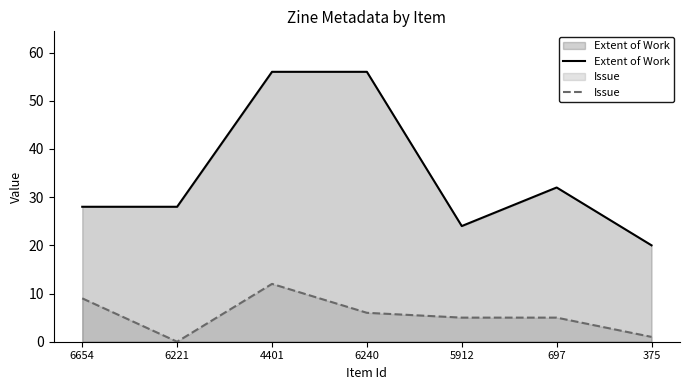

At which category does Issue reach its first local peak?

4401